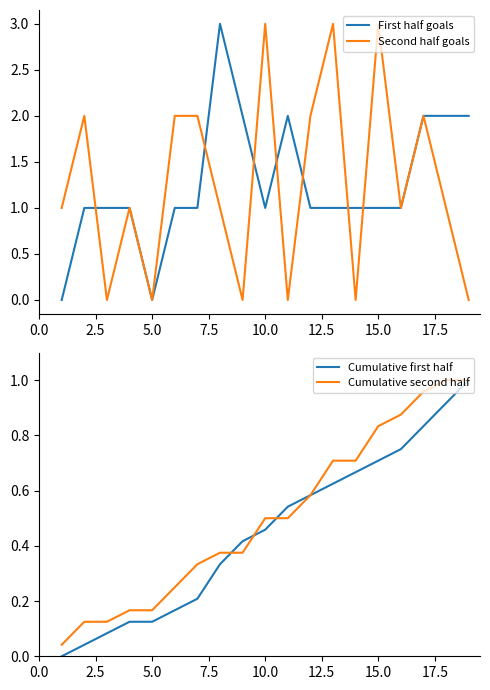

Which series ends up on top after the final intersection of First half goals and Cumulative first half?

First half goals